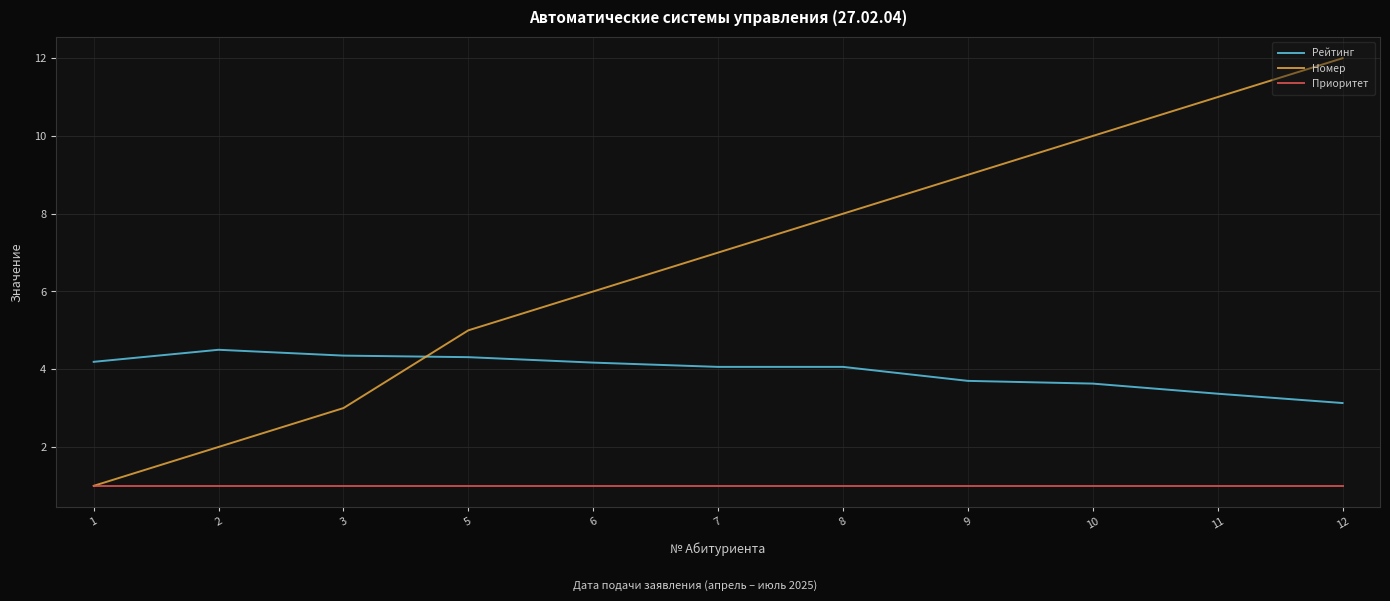

Where do Номер and Рейтинг first cross each other?

3 and 5